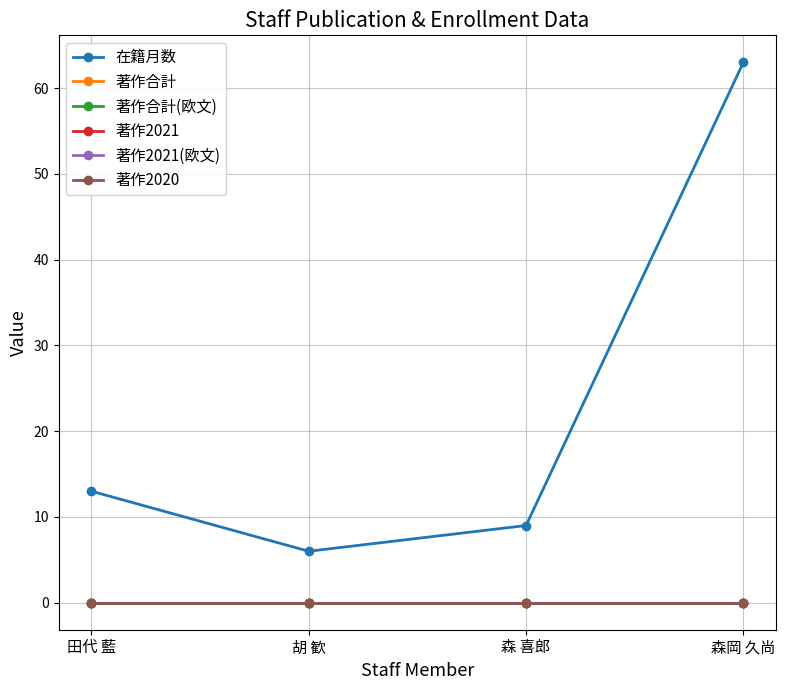

Is this an area chart (filled region under the line)?

No